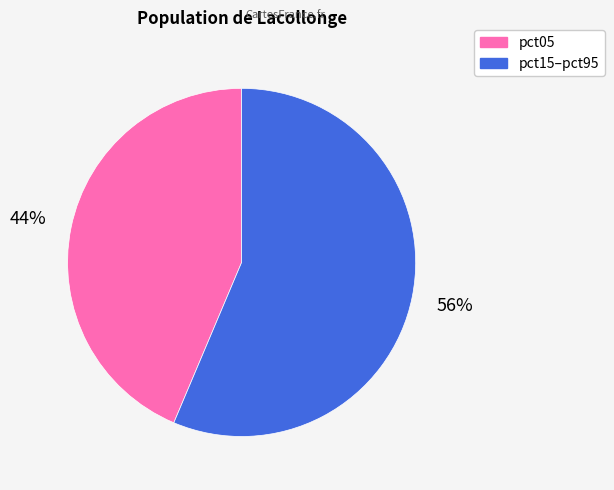

How many segments does this pie chart have?

2